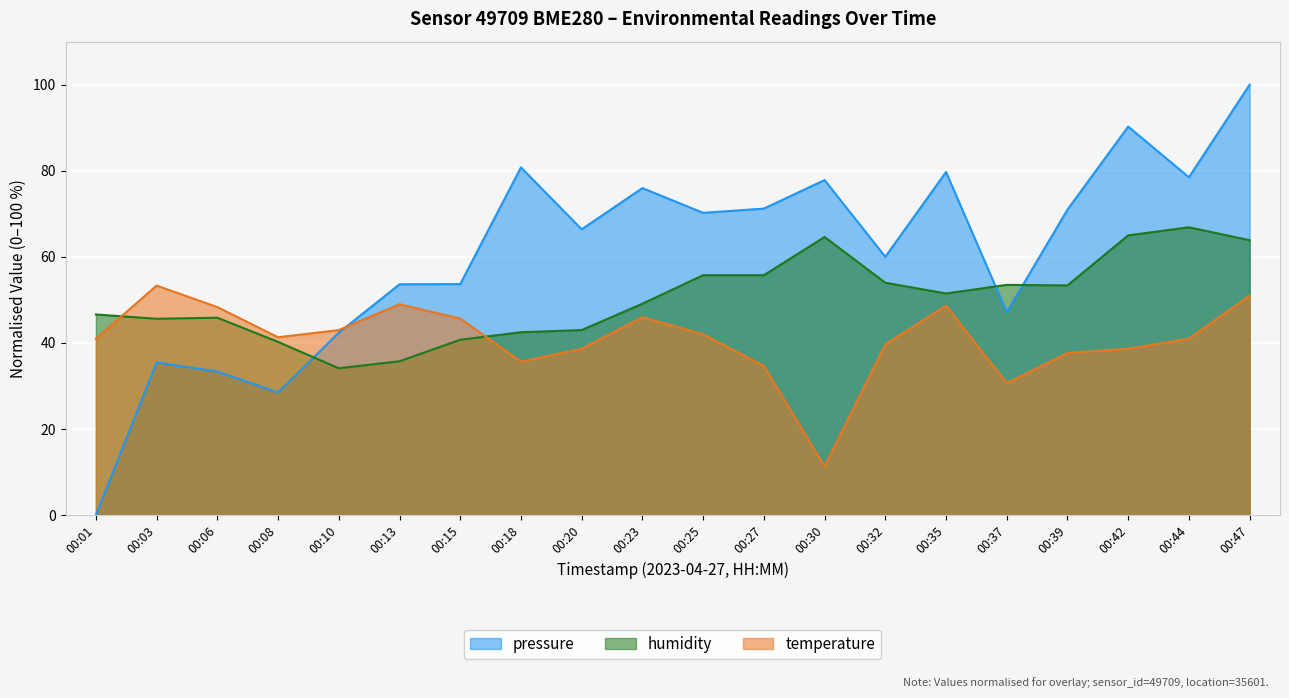

Reading left to right, list all the values displayed in this chart.

temperature: 41.0	53.3	48.3	41.3	43.0	49.0	45.7	35.7	38.7	46.0	42.0	34.7	11.3	39.7	48.7	30.7	37.7	38.7	41.0	51.0
humidity: 46.6	45.6	45.9	40.2	34.1	35.7	40.7	42.5	43.0	49.1	55.7	55.7	64.6	54.0	51.5	53.5	53.4	65.0	66.9	63.9
pressure: 0.0	35.5	33.3	28.5	42.4	53.6	53.7	80.8	66.4	76.0	70.2	71.2	77.8	60.0	79.7	47.2	71.0	90.3	78.5	100.0